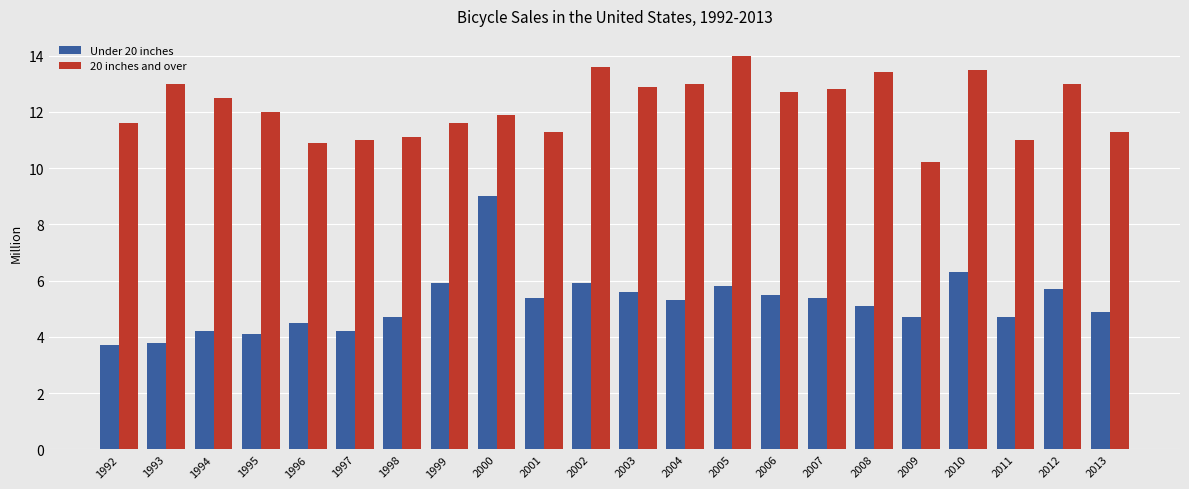

Which series has the largest total across all categories?

20 inches and over